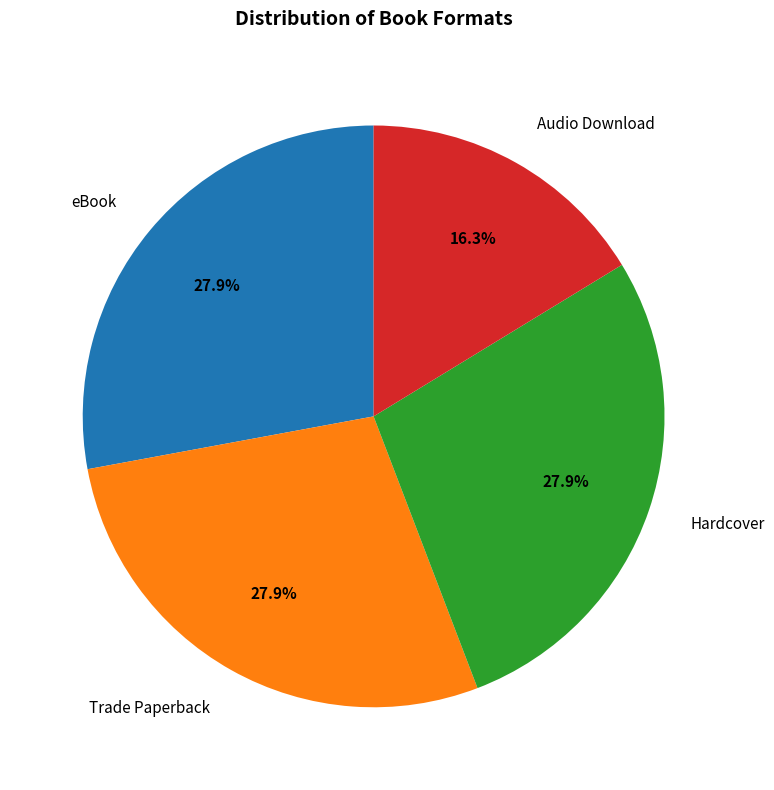

Approximately how many times larger is the value at Hardcover compared to Audio Download?

1.7